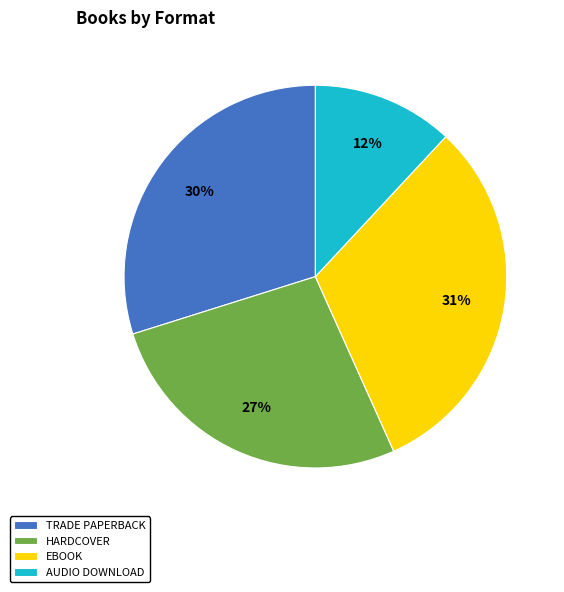

To the nearest percent, what portion does EBOOK represent?

31%